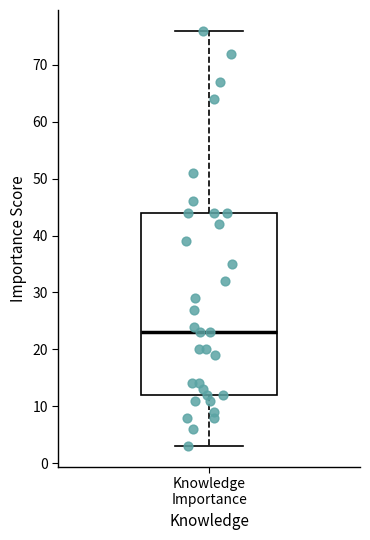

Read this box plot against the y-axis: the position of the median line, the range covered by the box, and the ends of both whiskers. The values are not printed on the chart, so give them approximately, as read against the axis.

median 23, box 12 to 44, whiskers 3 to 76